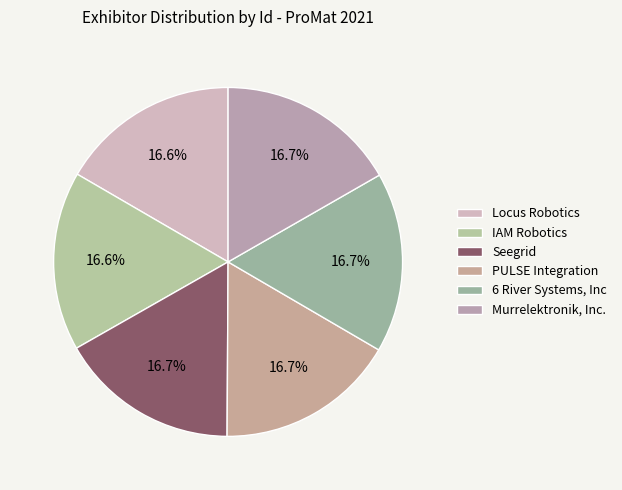

What portion of the pie excludes Murrelektronik, Inc.?

83.3%